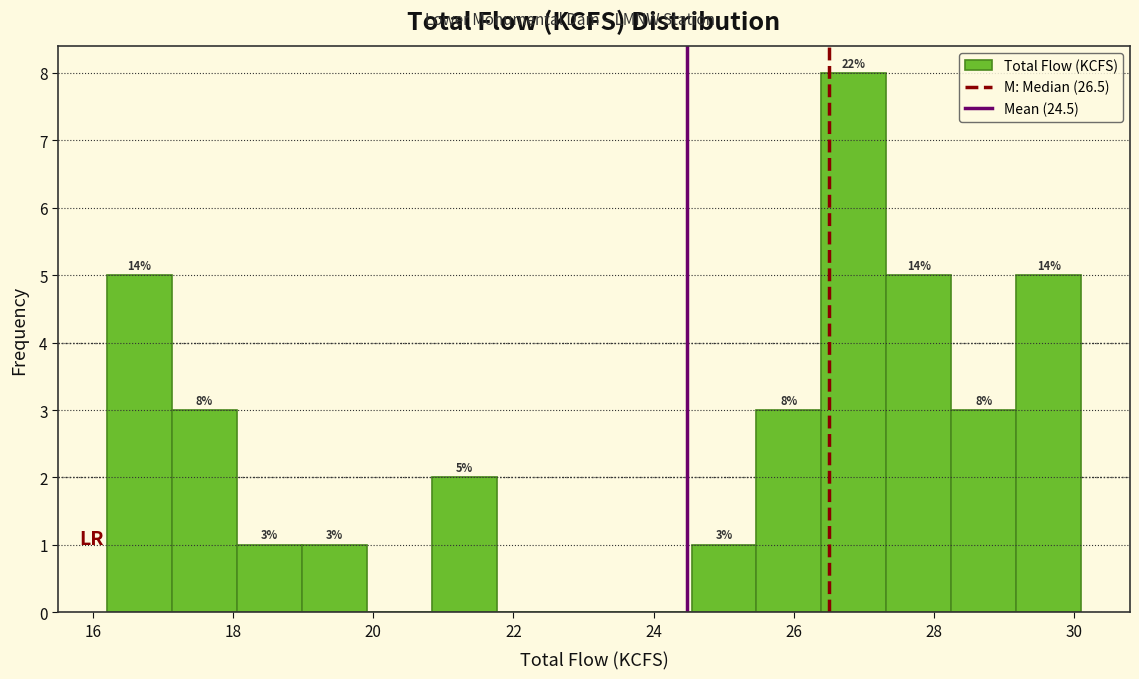

Over which range of the x-axis is the bar tallest?

26.4 to 27.4